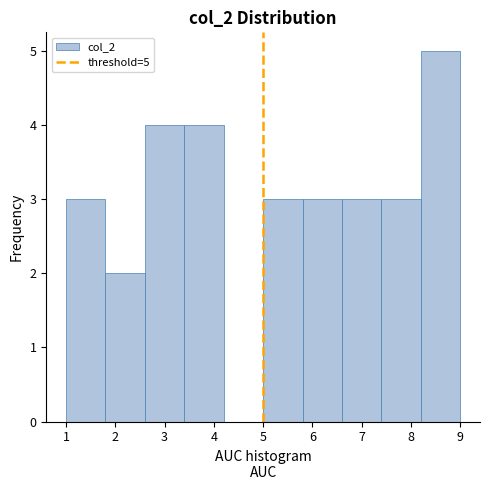

Over which range of the x-axis is the bar tallest?

8.2 to 9.0